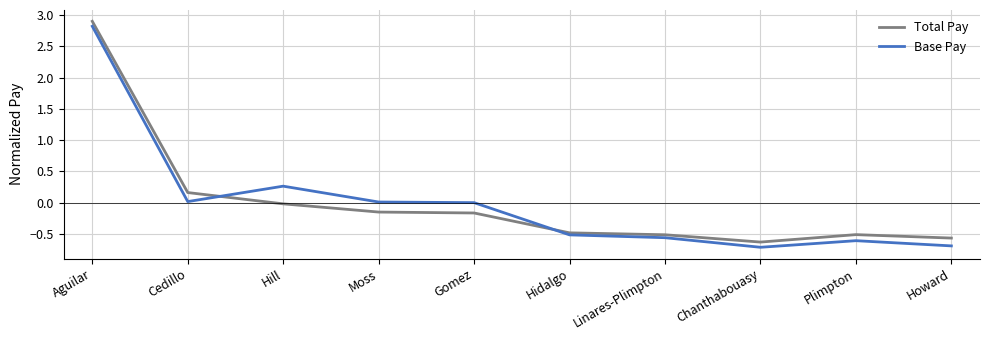

How many times do Total Pay and Base Pay cross each other?

2